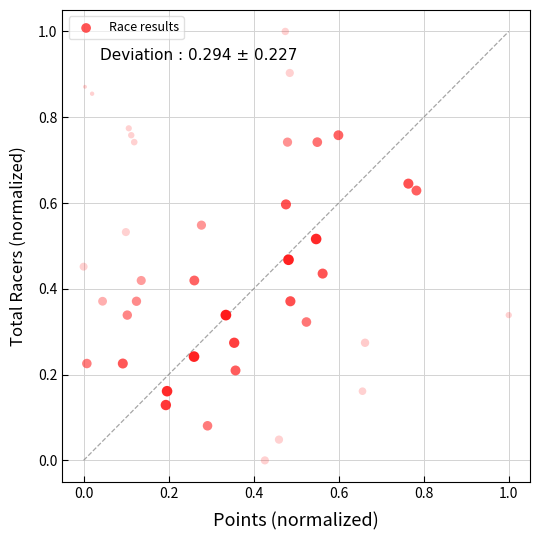

What is the range of Y values (max minus min)?

1.0